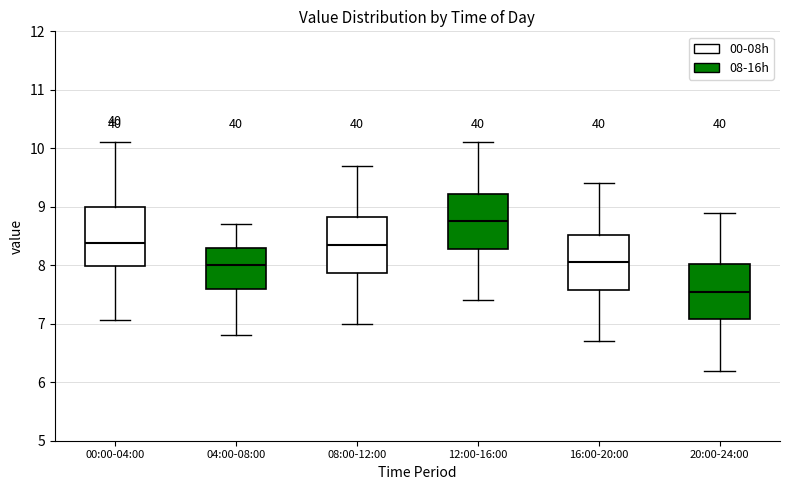

Which box's median line is the highest?

12:00-16:00